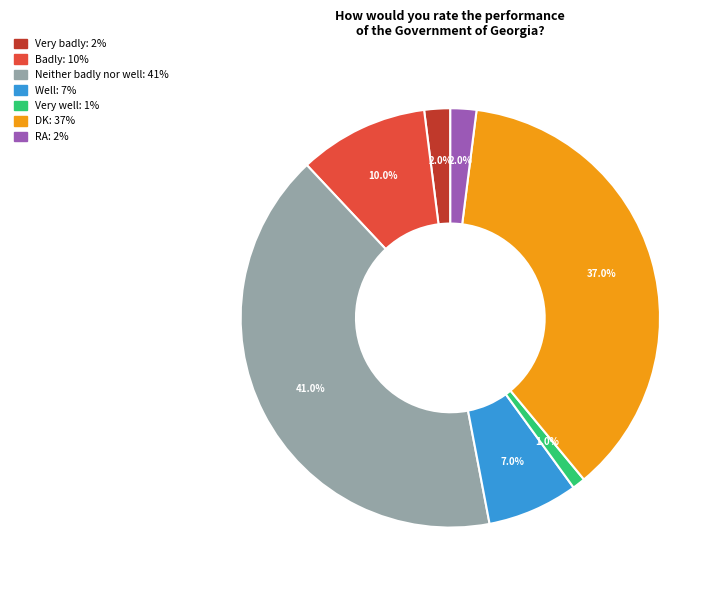

True or false: Well accounts for 21% of the total.

False